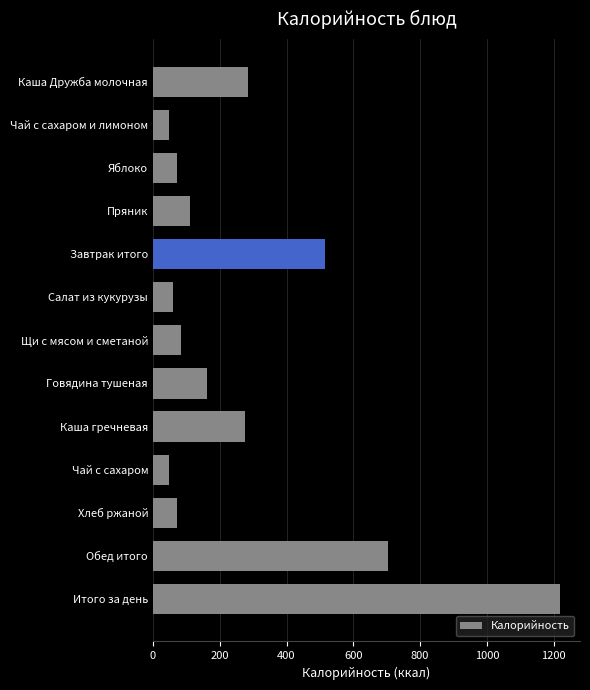

Approximately how many times larger is the value at Обед итого compared to Каша гречневая?

2.5